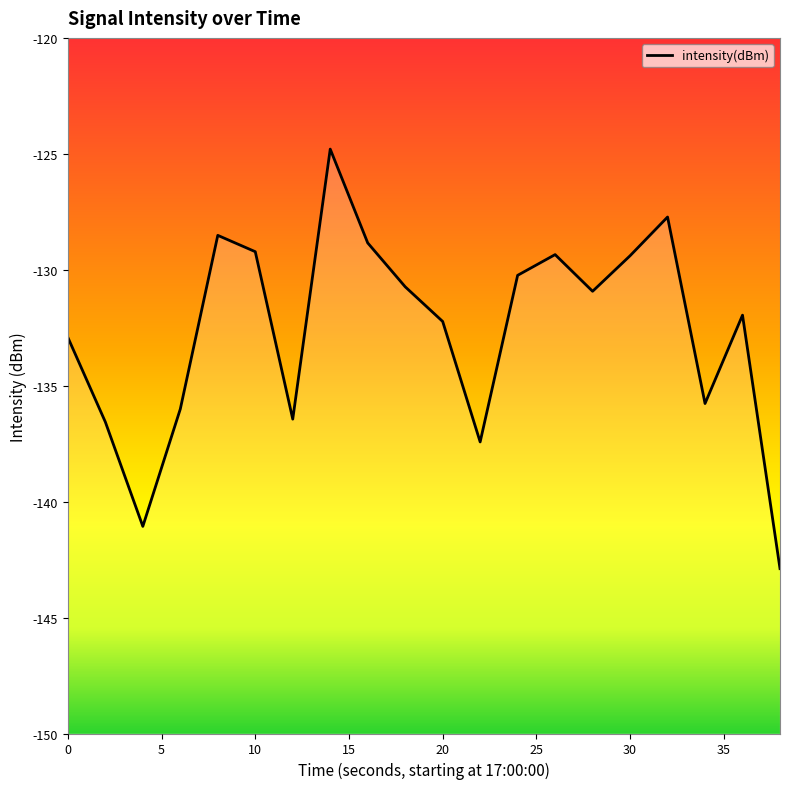

List the labels in order of value, largest first.

14, 32, 8, 16, 10, 26, 30, 24, 18, 28, 36, 20, 0, 34, 6, 12, 2, 22, 4, 38